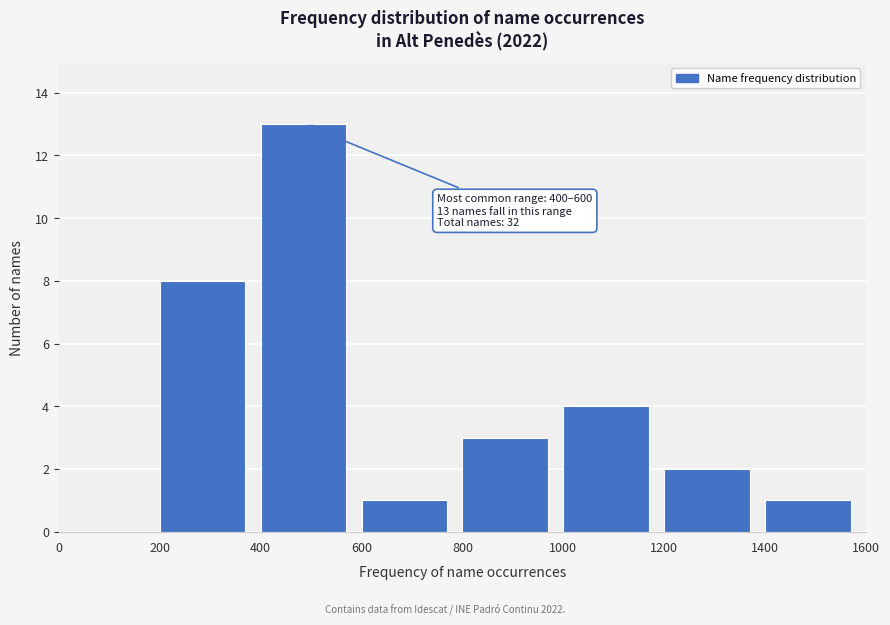

Which range on the x-axis has the tallest bar?

400 to 600